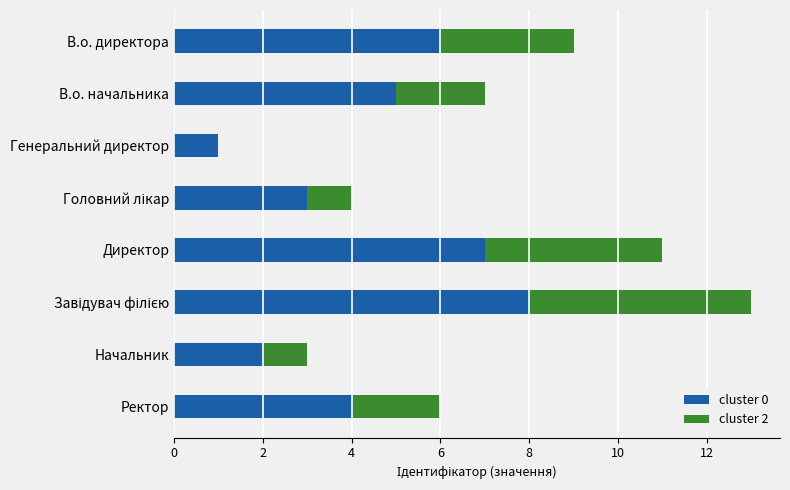

The cluster 0 series shows 4 at Ректор. True or false?

True